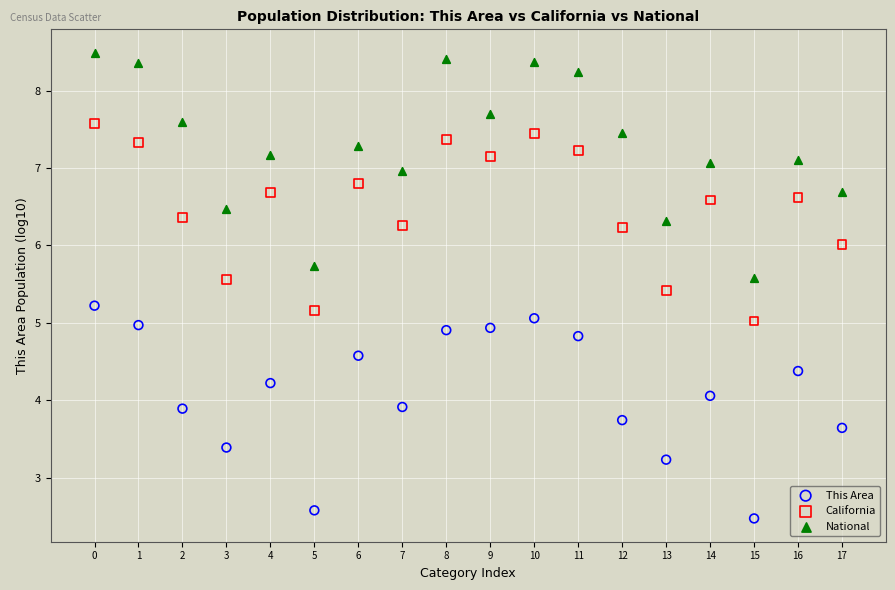

Which series has the widest spread of Y values?

National